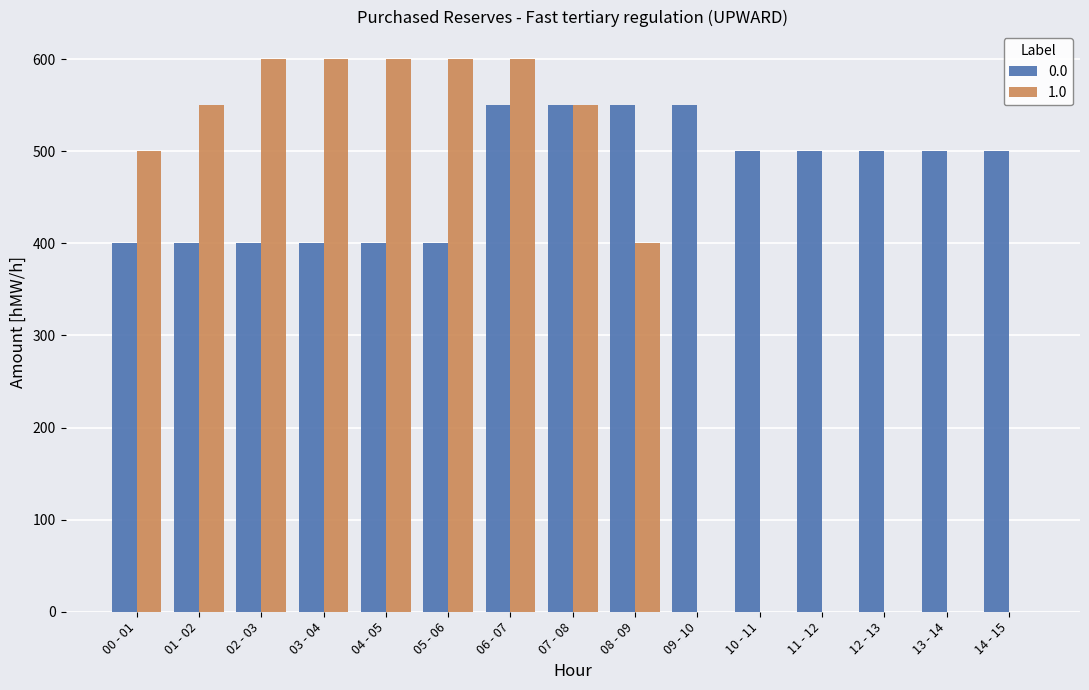

What is the greatest value displayed?

600